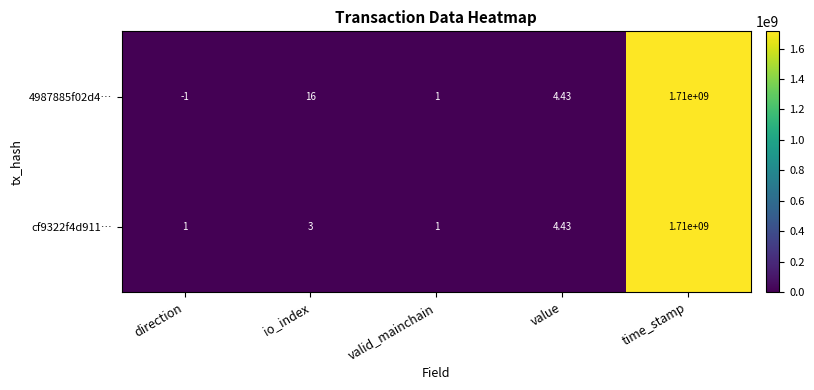

Which category has the highest value in the 4987885f02d4… series?

time_stamp